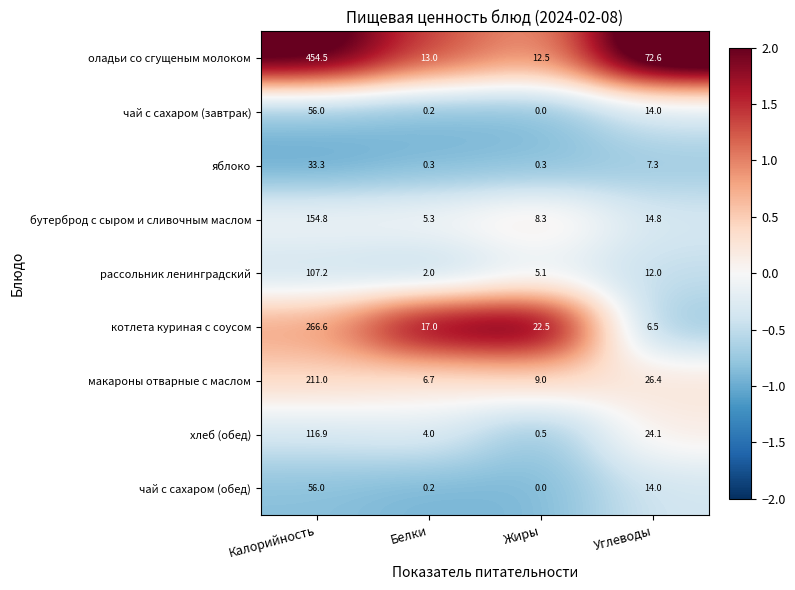

What is the maximum value for хлеб (обед)?

116.9